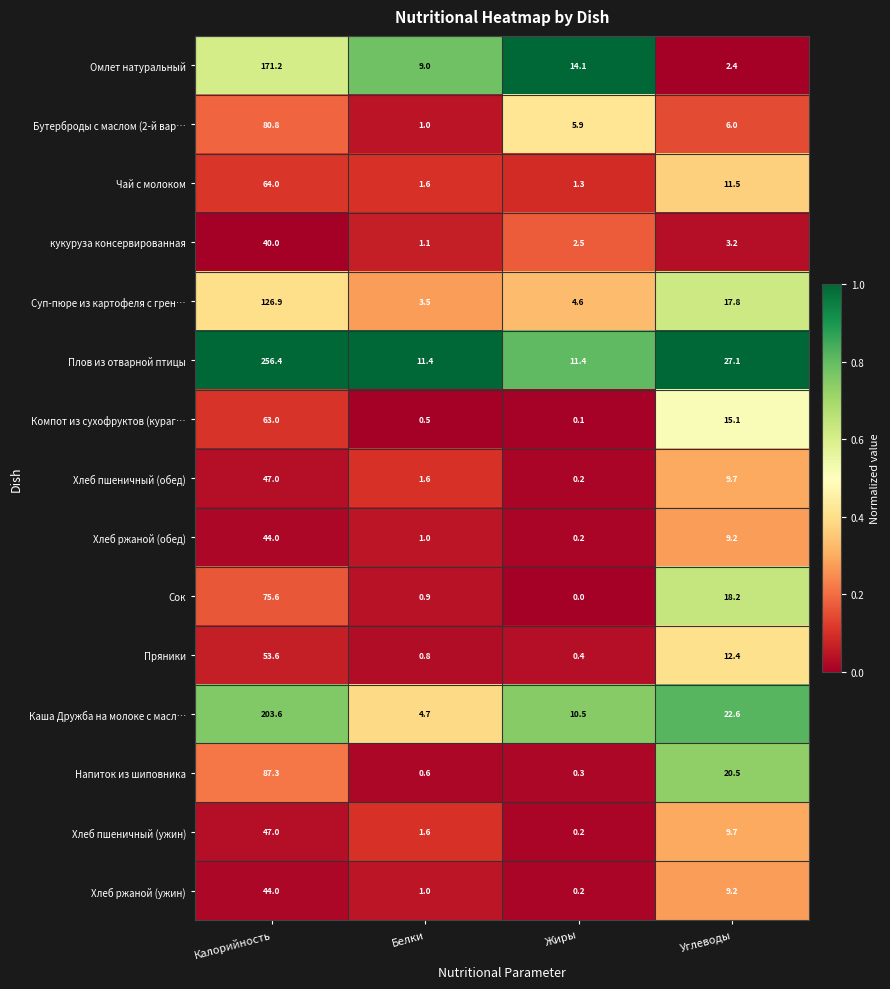

Rank the categories by Суп-пюре из картофеля с грен… value from highest to lowest.

Калорийность, Углеводы, Жиры, Белки